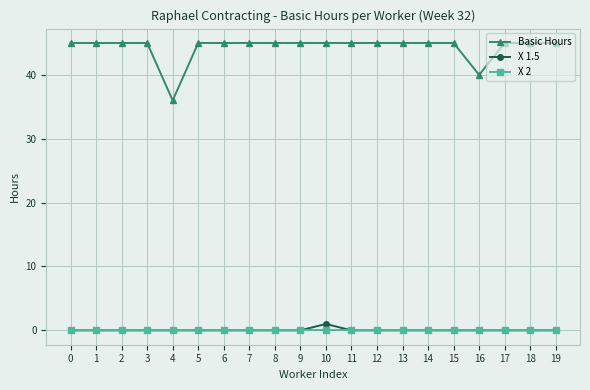

What are all the series names shown in the legend?

Basic Hours, X 1.5, X 2